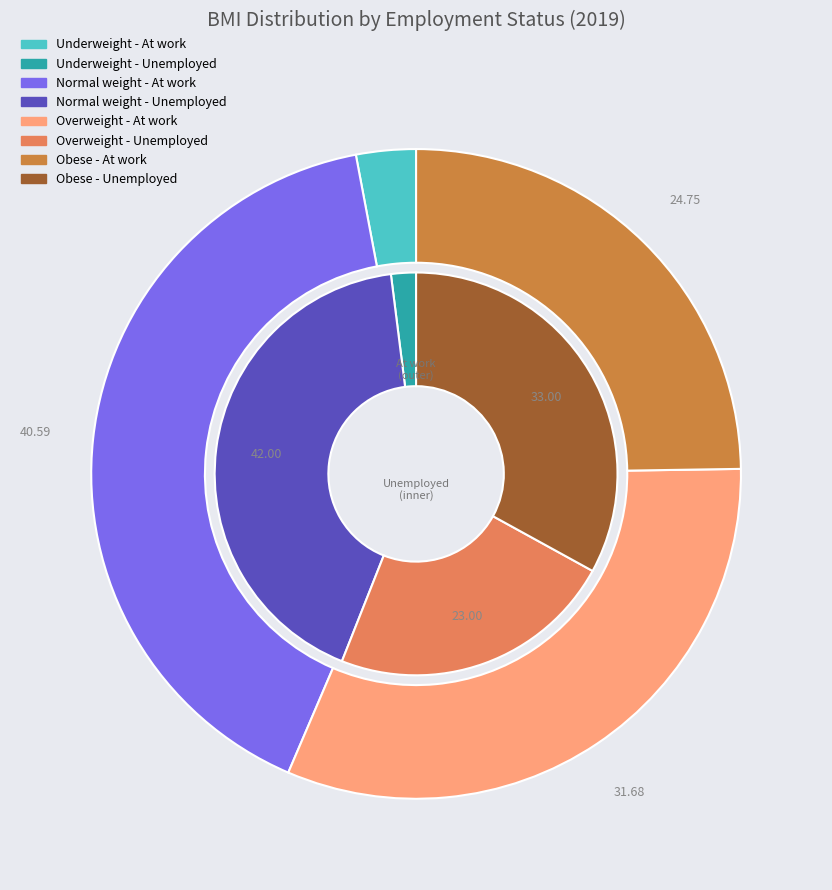

How many slices are in this pie chart?

4